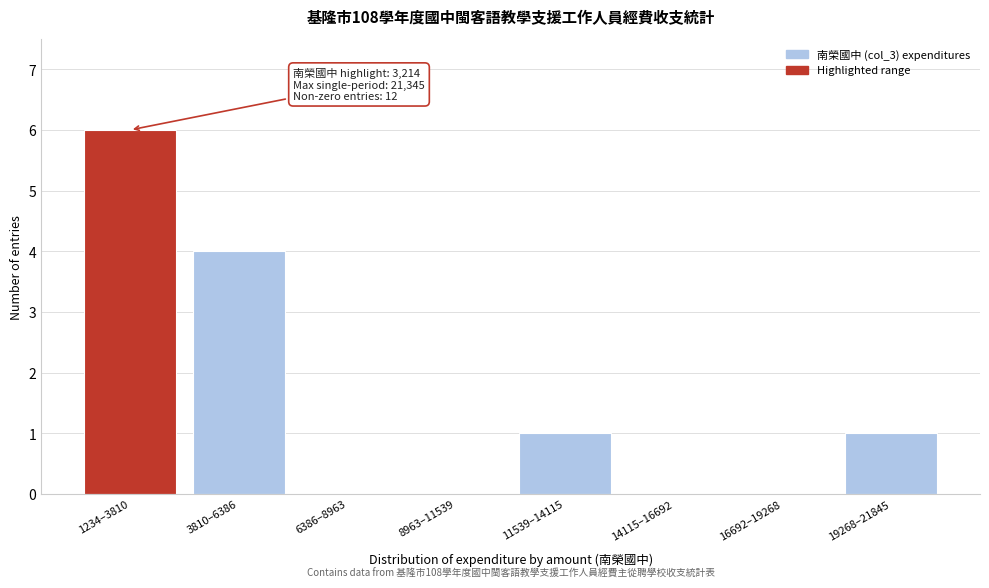

Reading left to right, extract all data points from this chart.

1234–3810=6	3810–6386=4	6386–8963=0	8963–11539=0	11539–14115=1	14115–16692=0	16692–19268=0	19268–21845=1